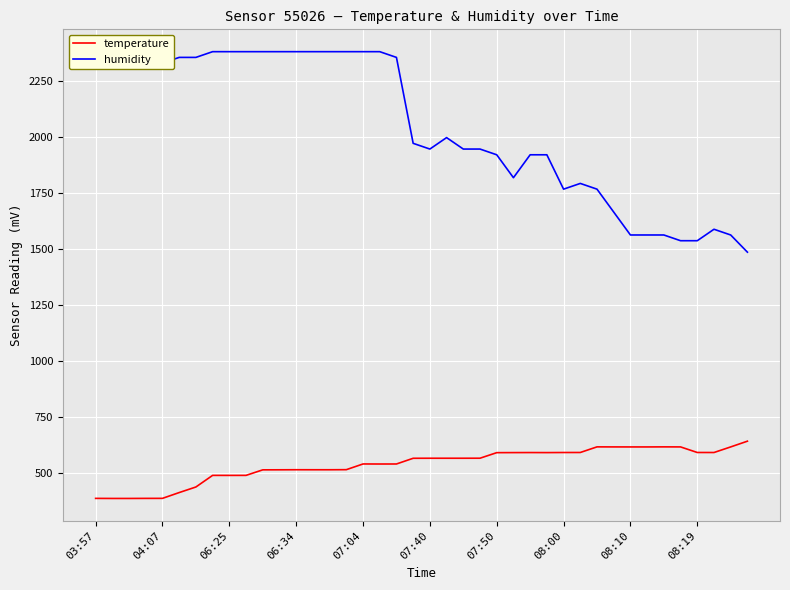

What is the lowest value of the humidity series?

1484.8